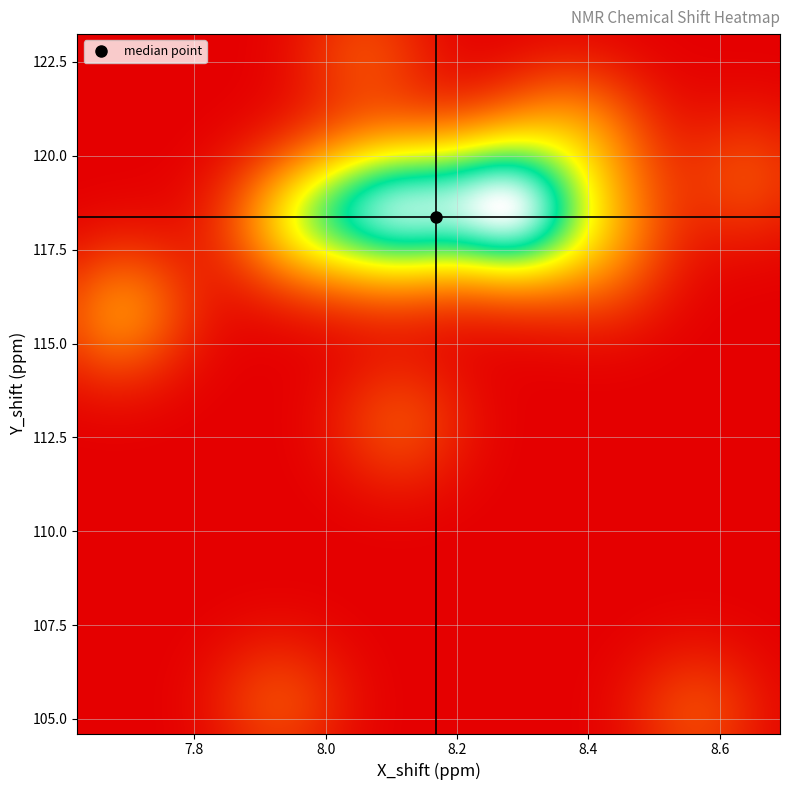

Reading left to right, list all the values displayed in this chart.

3_SER: X_shift=8.1	Y_shift=112.8
4_SER: X_shift=8.4	Y_shift=117.1
6_VAL: X_shift=7.7	Y_shift=116.1
7_HIS: X_shift=7.9	Y_shift=118.3
8_LEU: X_shift=8.1	Y_shift=118.3
9_LYS: X_shift=8.1	Y_shift=118.7
10_ARG: X_shift=8.1	Y_shift=117.5
11_LEU: X_shift=8.0	Y_shift=119.0
12_LYS: X_shift=8.2	Y_shift=117.9
13_LEU: X_shift=8.0	Y_shift=118.1
14_LEU: X_shift=8.1	Y_shift=119.3
15_LEU: X_shift=8.2	Y_shift=118.1
16_LEU: X_shift=8.1	Y_shift=118.9
17_LEU: X_shift=8.2	Y_shift=119.3
18_LEU: X_shift=8.3	Y_shift=118.0
19_LEU: X_shift=8.2	Y_shift=118.9
20_LEU: X_shift=8.3	Y_shift=118.9
21_ILE: X_shift=8.3	Y_shift=118.5
22_LEU: X_shift=8.3	Y_shift=119.6
23_LEU: X_shift=8.4	Y_shift=118.4
24_LEU: X_shift=8.4	Y_shift=120.9
25_ILE: X_shift=8.4	Y_shift=120.3
26_LEU: X_shift=8.6	Y_shift=119.4
27_GLY: X_shift=8.6	Y_shift=105.1
28_ALA: X_shift=8.1	Y_shift=122.7
29_LEU: X_shift=8.3	Y_shift=117.9
30_LEU: X_shift=8.3	Y_shift=118.7
31_LEU: X_shift=7.7	Y_shift=115.6
32_GLY: X_shift=7.9	Y_shift=105.4
33_LEU: X_shift=8.0	Y_shift=118.2